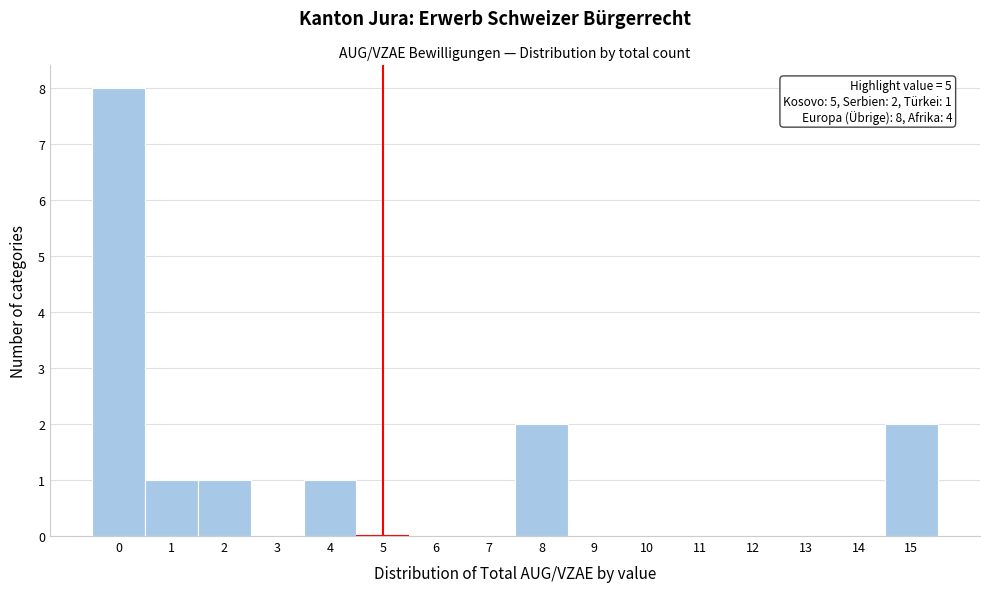

Which range on the x-axis has the tallest bar?

-0.5 to 0.5